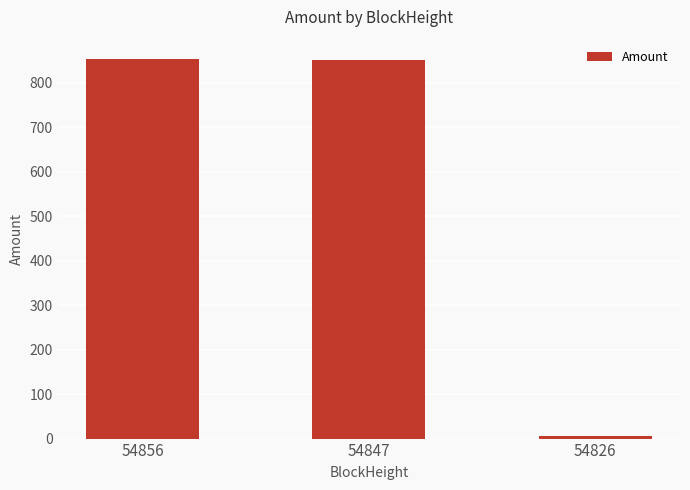

What is the sum of the values at 54826 and 54856?

859.3